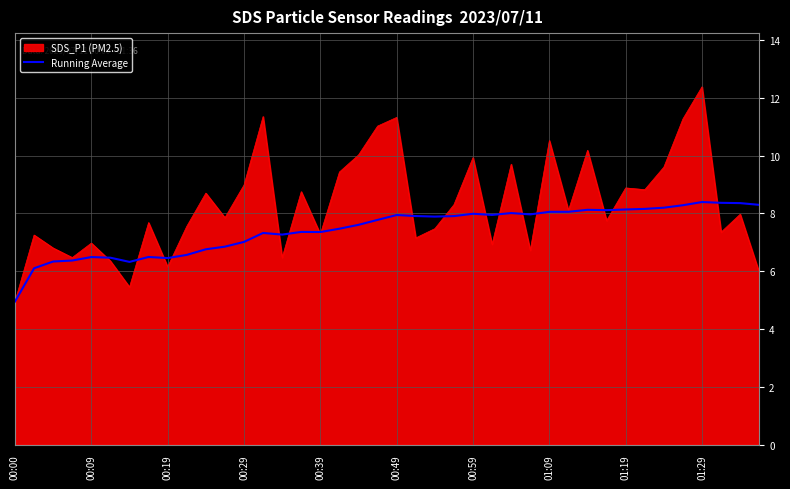

Which series has the largest total across all categories?

SDS_P1 (PM2.5)